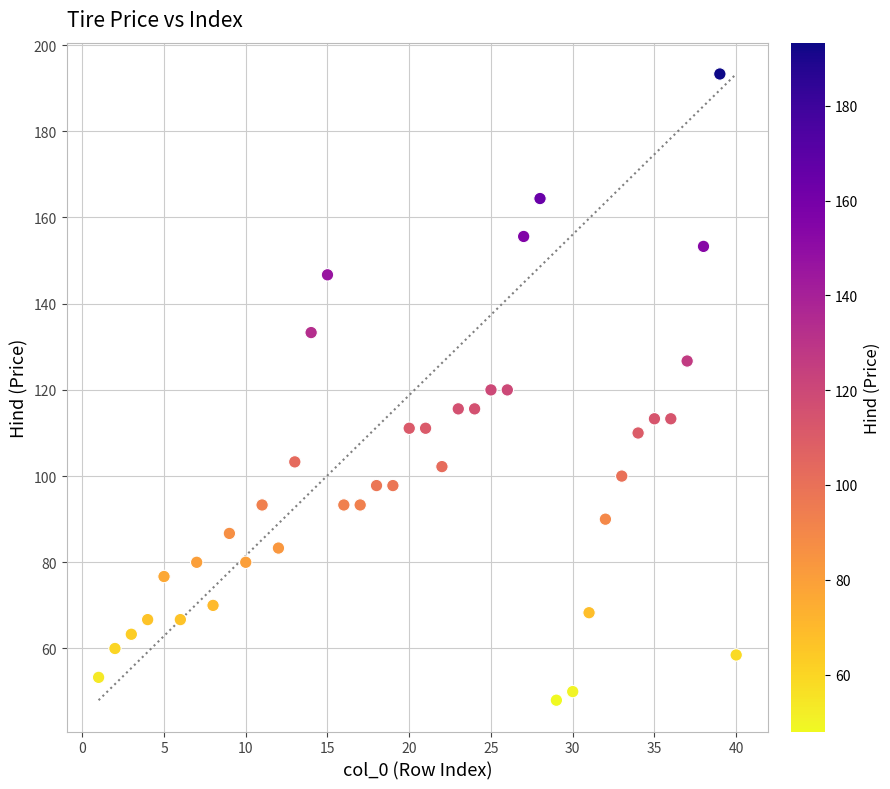

What is the range of X values (max minus min)?

39.0